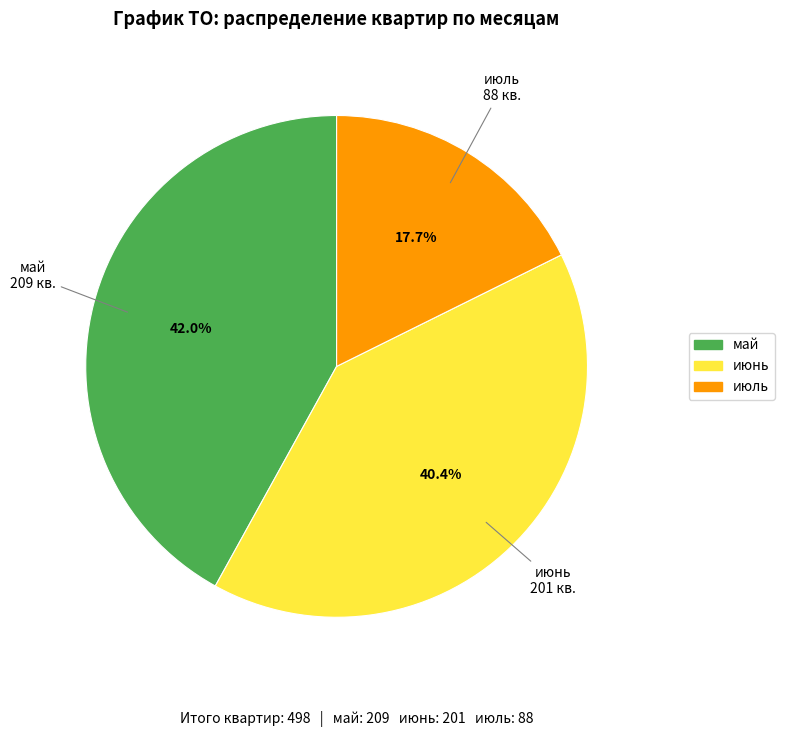

Does any single category account for the majority?

No